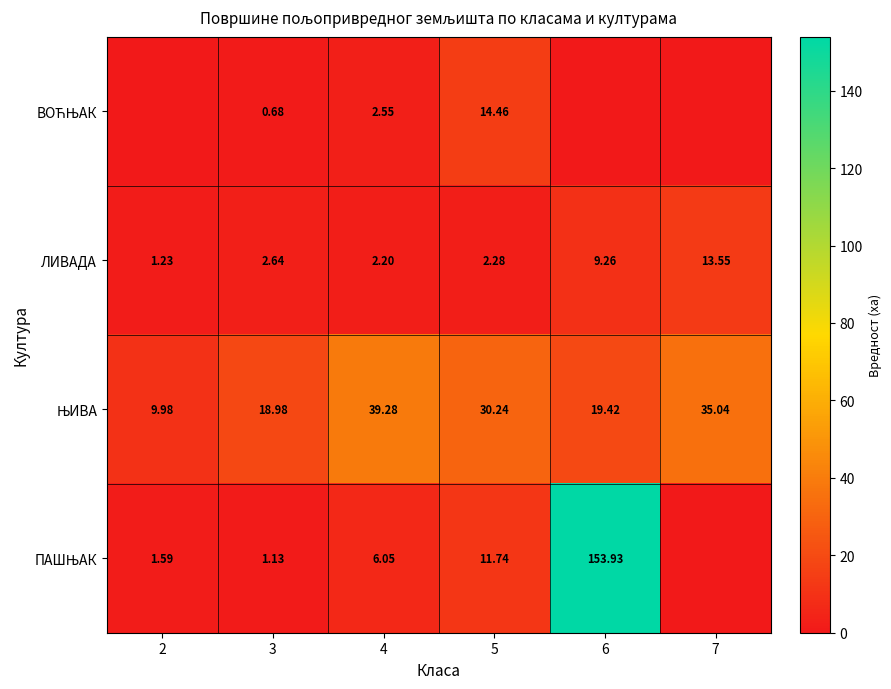

How many data points in ЛИВАДА are above 2?

5